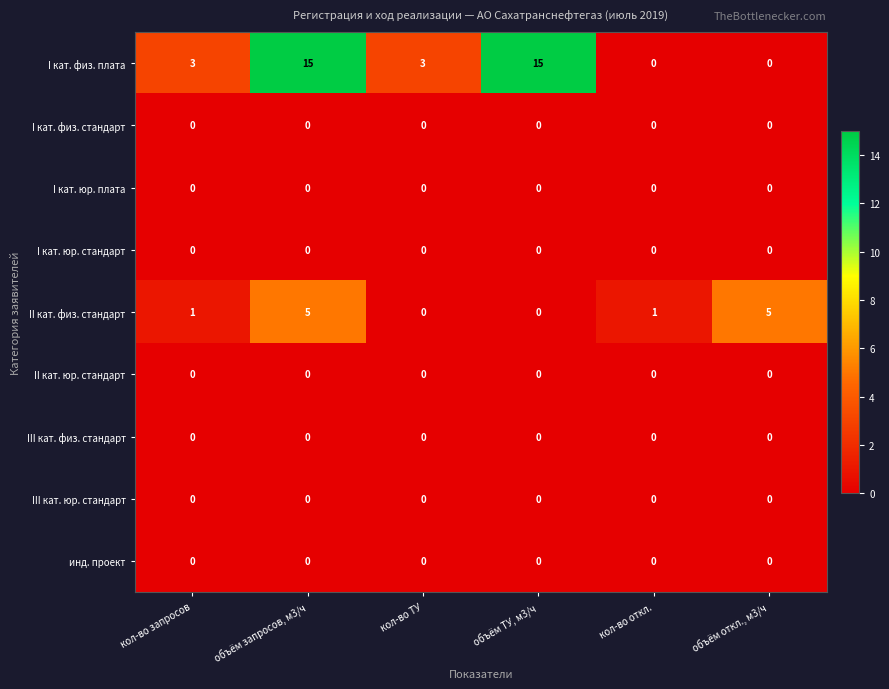

Is it true that I кат. физ. плата equals 3 at кол-во ТУ?

True